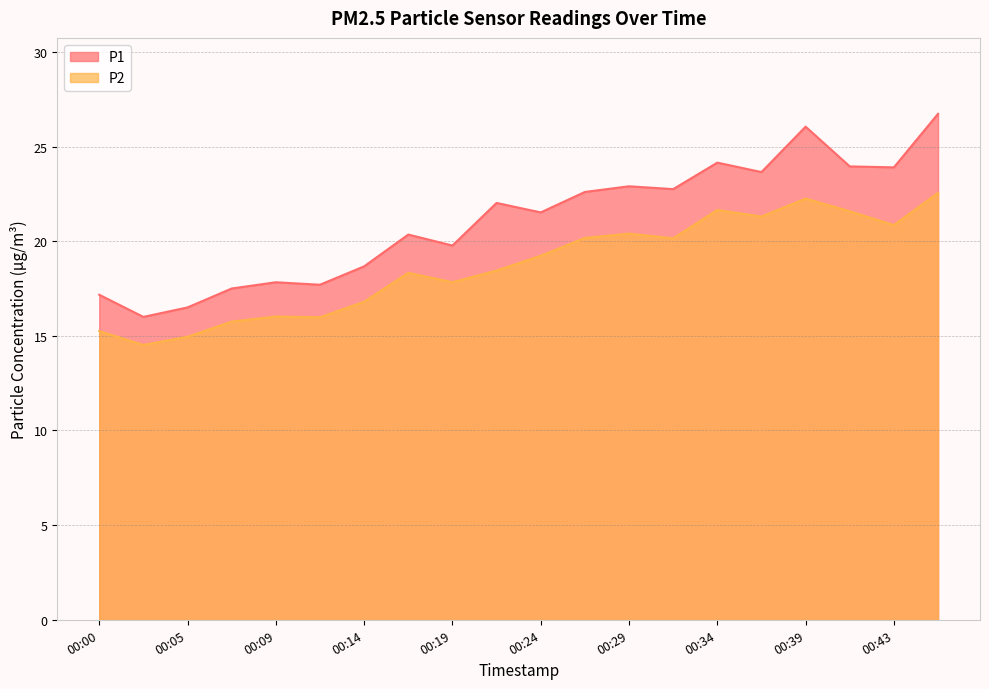

What is the difference between the P2 values at 00:43 and 00:31?

0.7